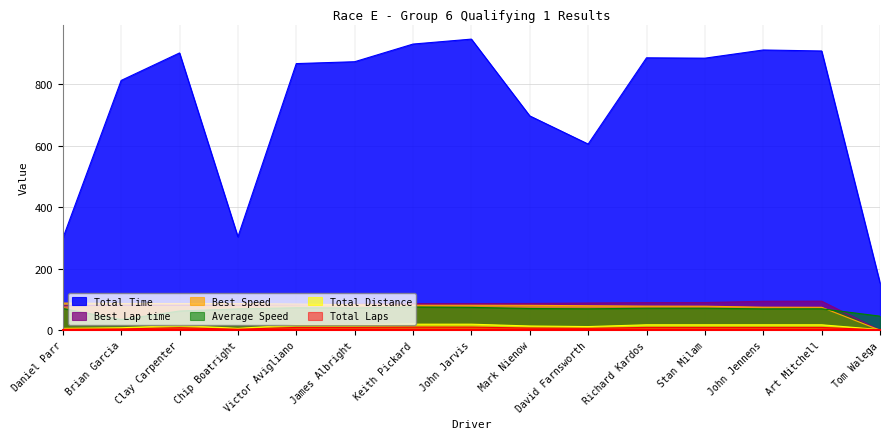

Reading right to left, list all the values displayed in this chart.

Total Laps: 1.9	17.6	17.6	17.6	17.6	11.7	13.7	19.5	19.5	17.6	17.6	5.8	15.6	7.8	5.8
Total Time: 153.8	908.0	911.3	884.6	885.8	605.3	696.9	946.6	930.5	873.1	867.0	303.6	901.6	812.2	298.5
Best Lap time: 0.0	94.3	93.9	90.0	89.6	88.4	86.8	86.5	86.5	85.0	82.6	81.4	80.9	80.9	79.5
Best Speed: 0.0	74.5	74.8	78.0	78.3	79.4	80.9	81.1	81.2	82.6	85.0	86.3	86.7	86.8	88.3
Total Distance: 1.0	9.0	9.0	9.0	9.0	6.0	7.0	10.0	10.0	9.0	9.0	3.0	8.0	4.0	3.0
Average Speed: 45.6	69.6	69.3	71.4	71.3	69.6	70.5	74.2	75.4	72.4	72.9	69.4	62.3	34.6	70.6